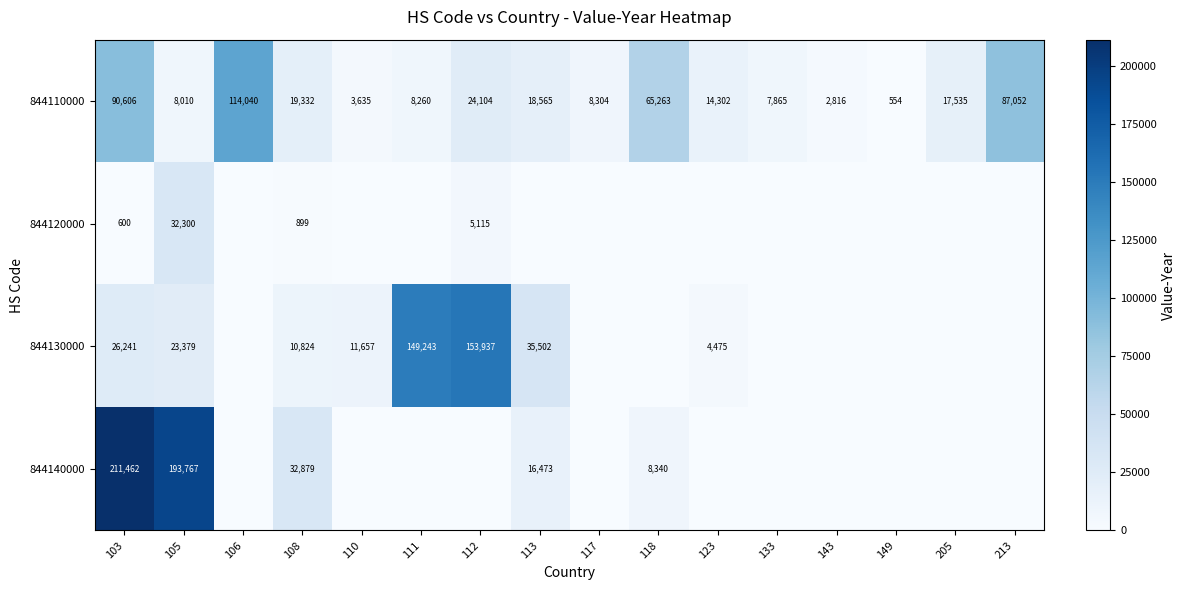

What is the sum of the 844130000 values at 103 and 123?

30716